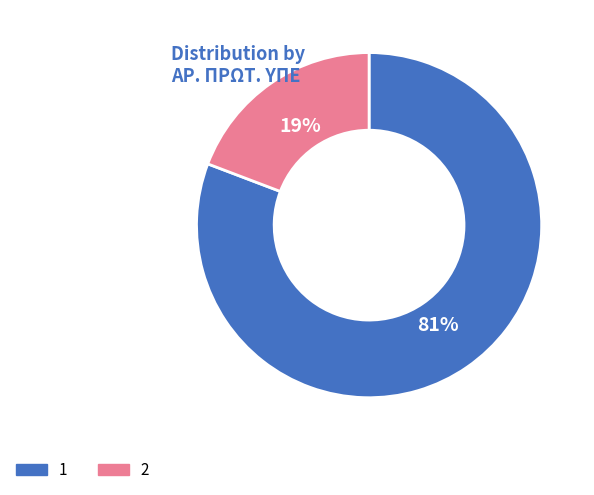

Approximately how many times larger is the value at 2 compared to 1?

0.2